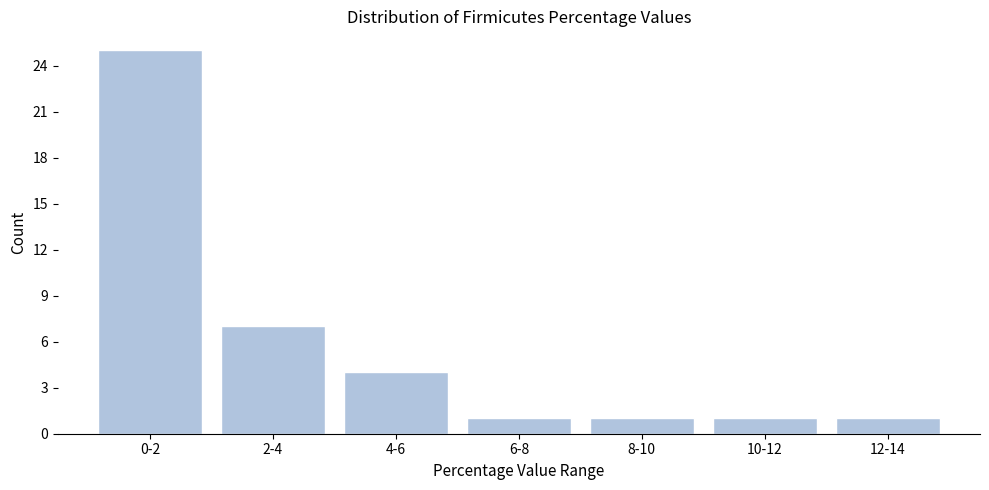

Reading left to right, list all the values displayed in this chart.

0-2=25	2-4=7	4-6=4	6-8=1	8-10=1	10-12=1	12-14=1